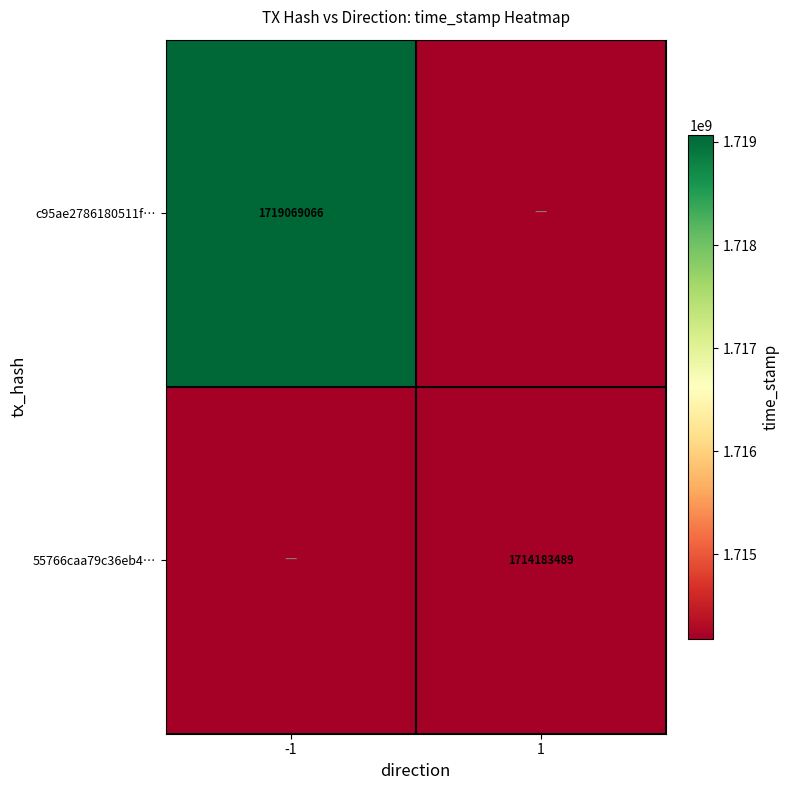

Is it true that 55766caa79c36eb4… equals 1714183489 at 1?

True